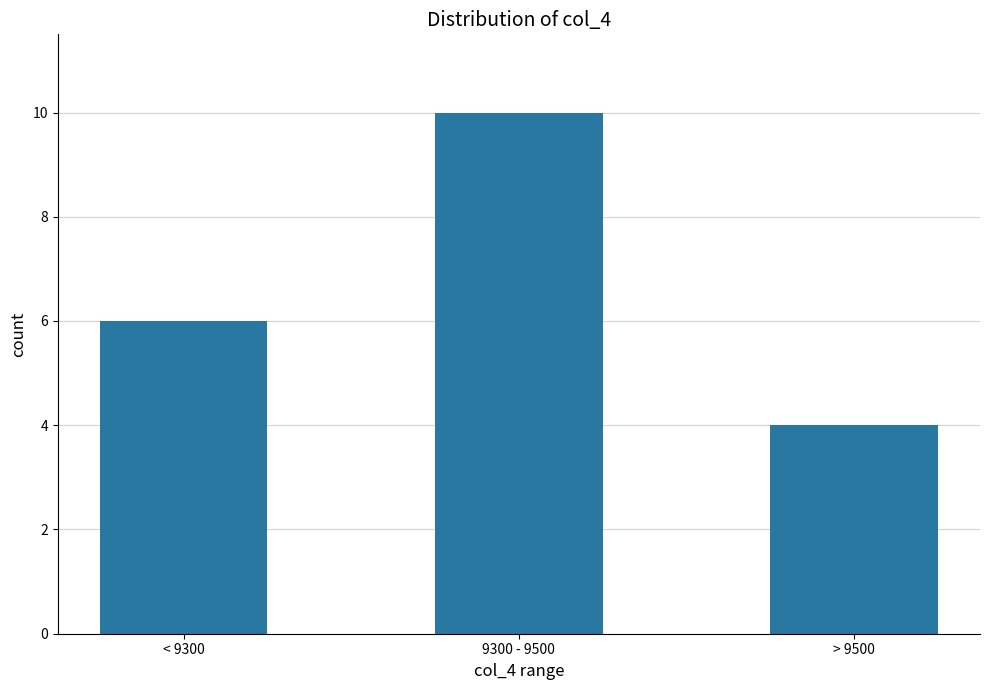

True or false: the data shows 13 at 9300 - 9500.

False